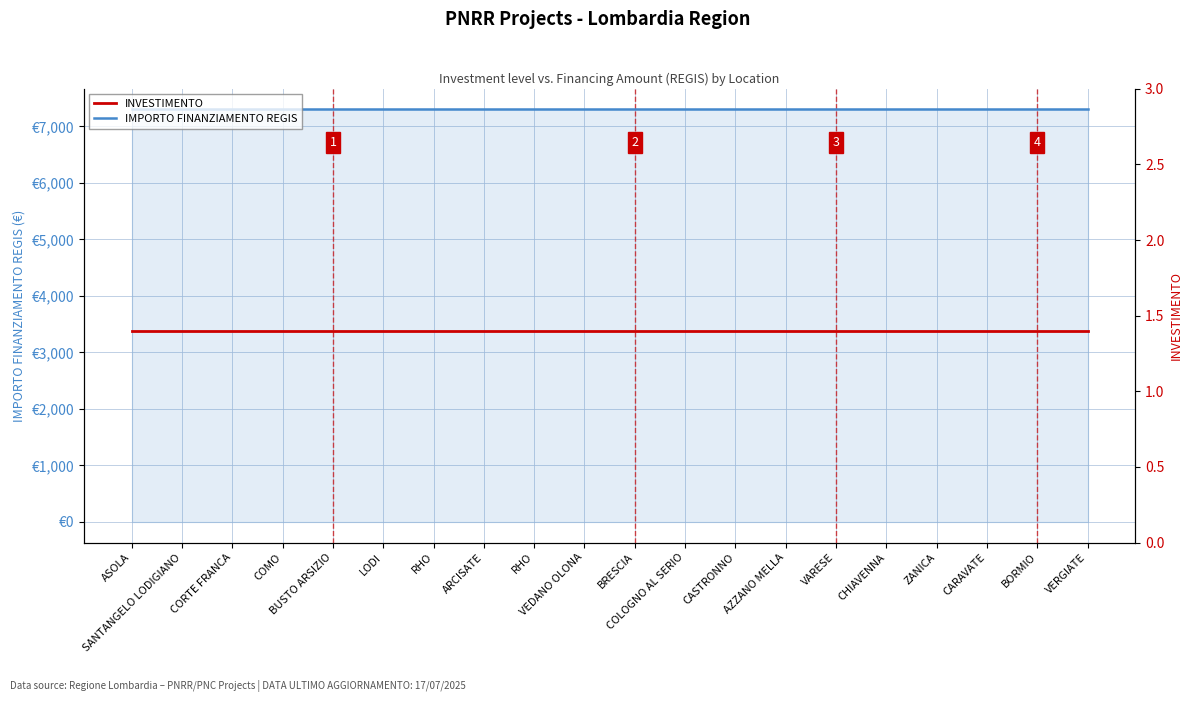

Which series changed the most between ASOLA and VEDANO OLONA?

IMPORTO FINANZIAMENTO REGIS